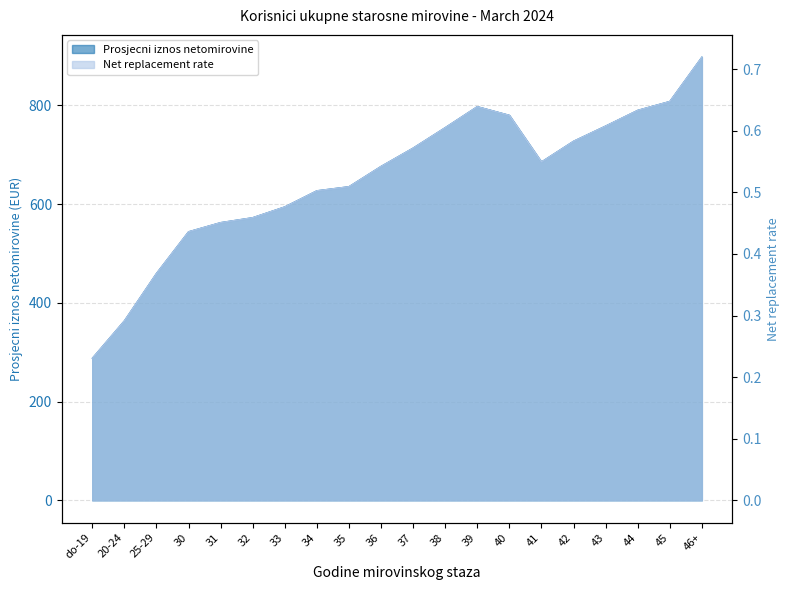

Is it true that net_replacement_rate equals 0.4 at 45?

False